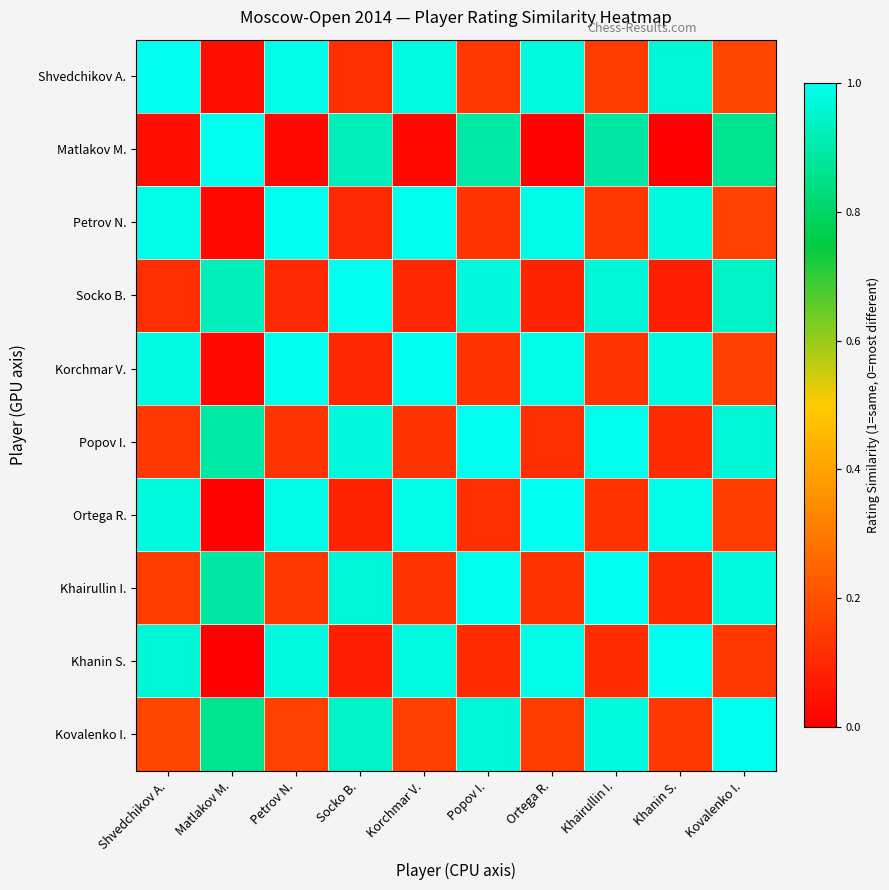

Reading left to right, list all the values displayed in this chart.

Shvedchikov A.: Shvedchikov A.=1.0	Matlakov M.=0.0	Petrov N.=1.0	Socko B.=0.1	Korchmar V.=1.0	Popov I.=0.1	Ortega R.=1.0	Khairullin I.=0.1	Khanin S.=1.0	Kovalenko I.=0.2
Matlakov M.: Shvedchikov A.=0.0	Matlakov M.=1.0	Petrov N.=0.0	Socko B.=0.9	Korchmar V.=0.0	Popov I.=0.9	Ortega R.=0.0	Khairullin I.=0.9	Khanin S.=0.0	Kovalenko I.=0.9
Petrov N.: Shvedchikov A.=1.0	Matlakov M.=0.0	Petrov N.=1.0	Socko B.=0.1	Korchmar V.=1.0	Popov I.=0.1	Ortega R.=1.0	Khairullin I.=0.1	Khanin S.=1.0	Kovalenko I.=0.2
Socko B.: Shvedchikov A.=0.1	Matlakov M.=0.9	Petrov N.=0.1	Socko B.=1.0	Korchmar V.=0.1	Popov I.=1.0	Ortega R.=0.1	Khairullin I.=1.0	Khanin S.=0.1	Kovalenko I.=0.9
Korchmar V.: Shvedchikov A.=1.0	Matlakov M.=0.0	Petrov N.=1.0	Socko B.=0.1	Korchmar V.=1.0	Popov I.=0.1	Ortega R.=1.0	Khairullin I.=0.1	Khanin S.=1.0	Kovalenko I.=0.2
Popov I.: Shvedchikov A.=0.1	Matlakov M.=0.9	Petrov N.=0.1	Socko B.=1.0	Korchmar V.=0.1	Popov I.=1.0	Ortega R.=0.1	Khairullin I.=1.0	Khanin S.=0.1	Kovalenko I.=1.0
Ortega R.: Shvedchikov A.=1.0	Matlakov M.=0.0	Petrov N.=1.0	Socko B.=0.1	Korchmar V.=1.0	Popov I.=0.1	Ortega R.=1.0	Khairullin I.=0.1	Khanin S.=1.0	Kovalenko I.=0.1
Khairullin I.: Shvedchikov A.=0.1	Matlakov M.=0.9	Petrov N.=0.1	Socko B.=1.0	Korchmar V.=0.1	Popov I.=1.0	Ortega R.=0.1	Khairullin I.=1.0	Khanin S.=0.1	Kovalenko I.=1.0
Khanin S.: Shvedchikov A.=1.0	Matlakov M.=0.0	Petrov N.=1.0	Socko B.=0.1	Korchmar V.=1.0	Popov I.=0.1	Ortega R.=1.0	Khairullin I.=0.1	Khanin S.=1.0	Kovalenko I.=0.1
Kovalenko I.: Shvedchikov A.=0.2	Matlakov M.=0.9	Petrov N.=0.2	Socko B.=0.9	Korchmar V.=0.2	Popov I.=1.0	Ortega R.=0.1	Khairullin I.=1.0	Khanin S.=0.1	Kovalenko I.=1.0